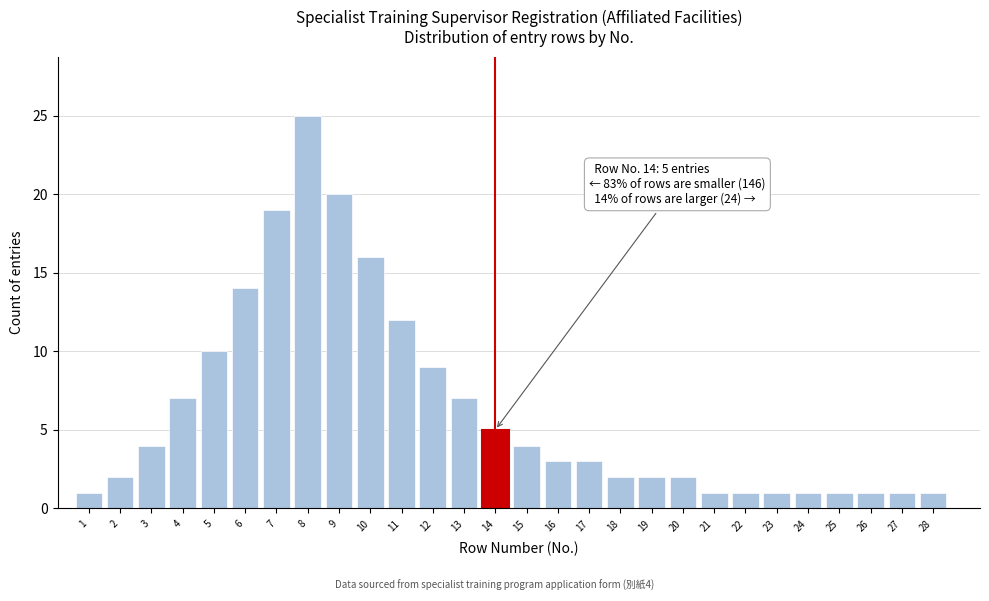

Reading left to right, transcribe all the data shown in this chart.

1	2	4	7	10	14	19	25	20	16	12	9	7	5	4	3	3	2	2	2	1	1	1	1	1	1	1	1